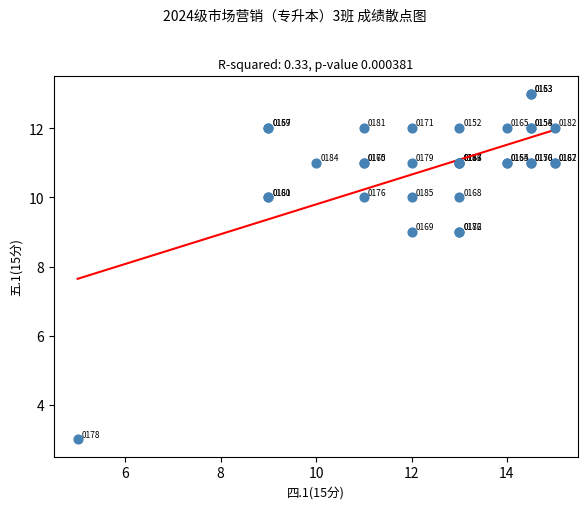

What Y value in the scatter plot is closest to 8?

9